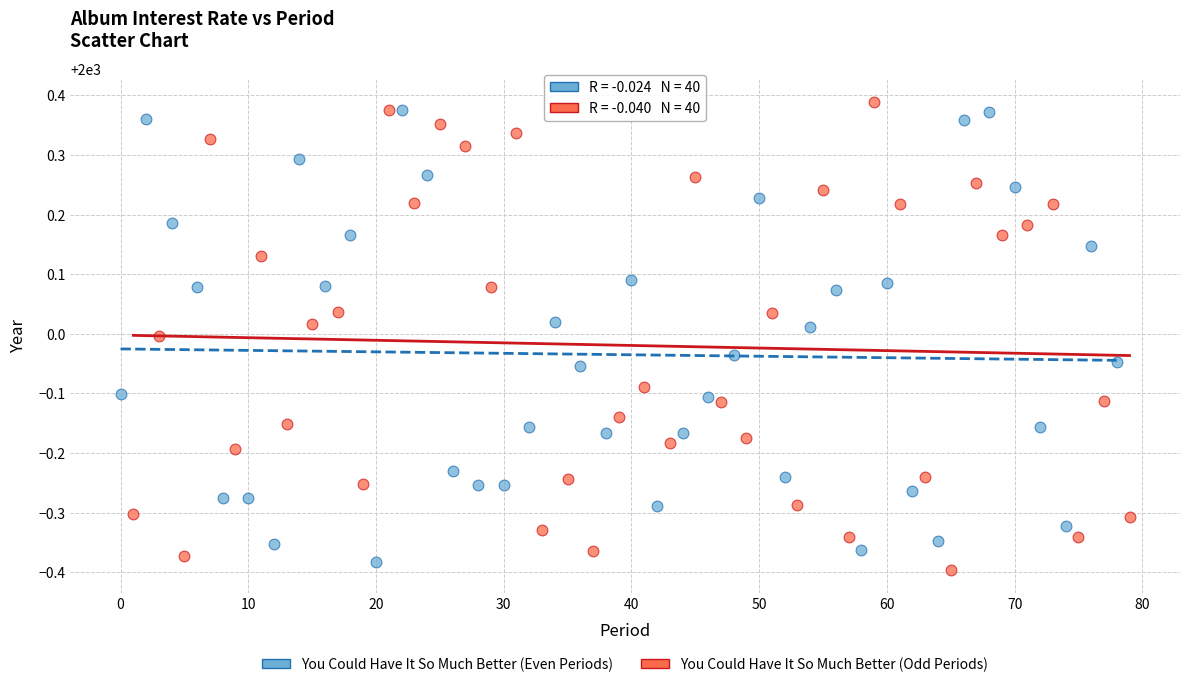

Which series reaches the maximum Y coordinate?

You Could Have It So Much Better (Odd Periods)